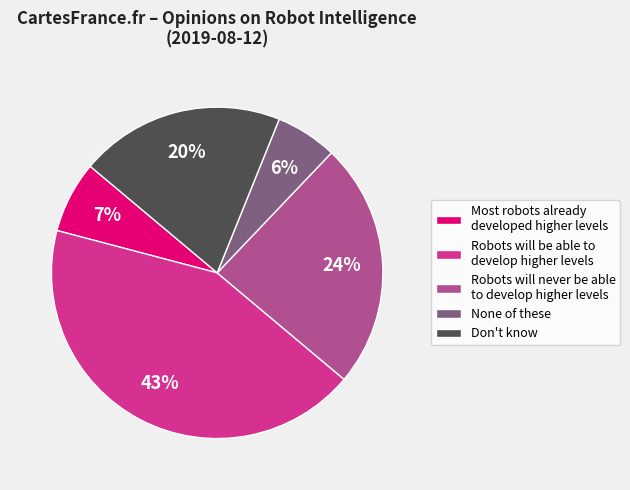

To the nearest percent, what is the combined percentage of Robots will never be able to develop higher levels and Don't know?

44%